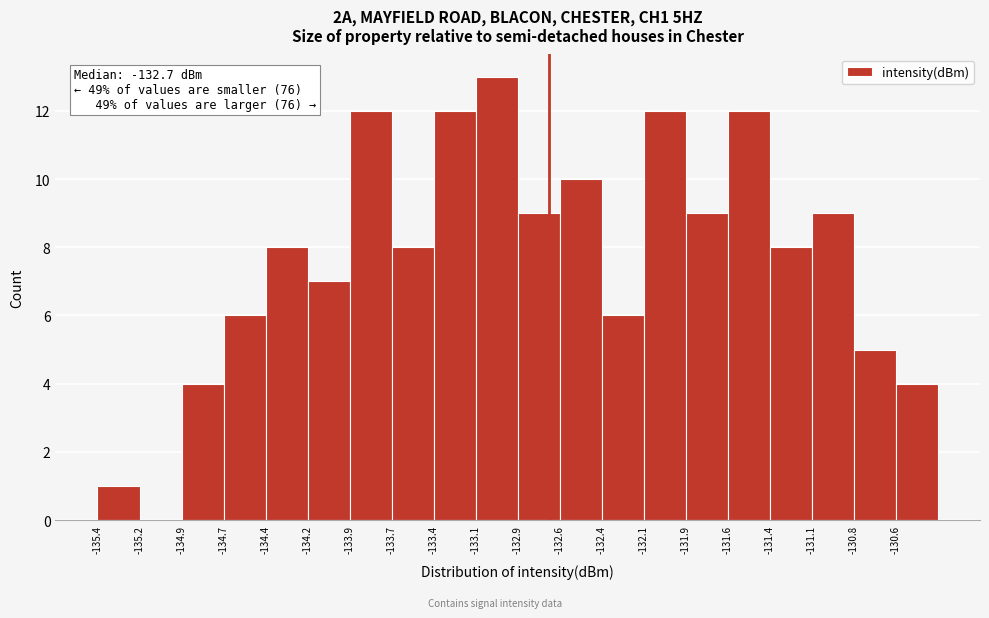

Over which range of the x-axis is the bar tallest?

-133.15 to -132.90